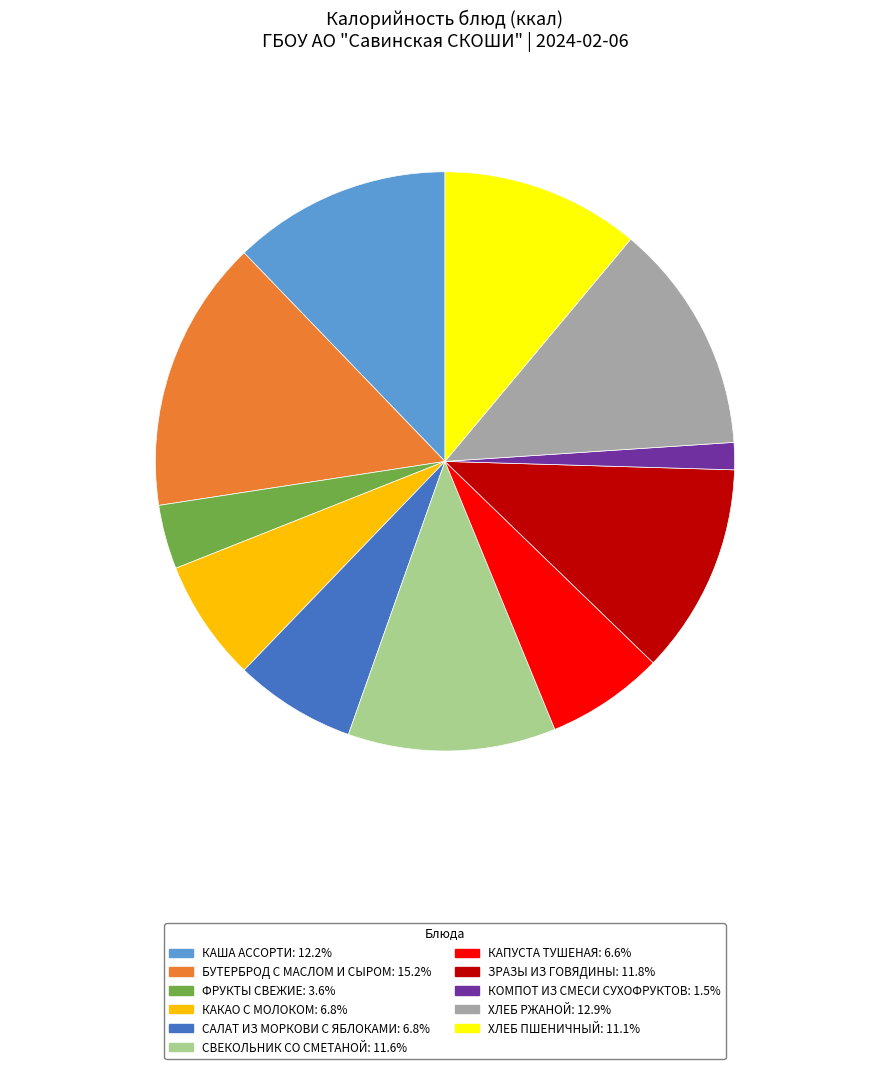

Which slice is the smallest?

КОМПОТ ИЗ СМЕСИ СУХОФРУКТОВ